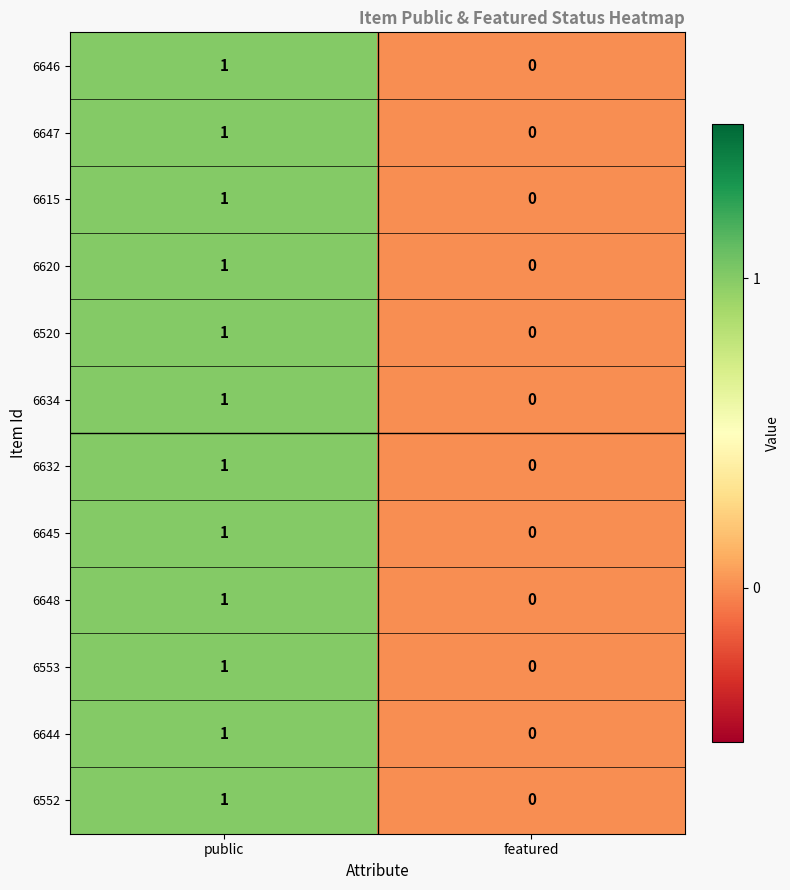

Where is 6647 nearest to the value 0?

featured